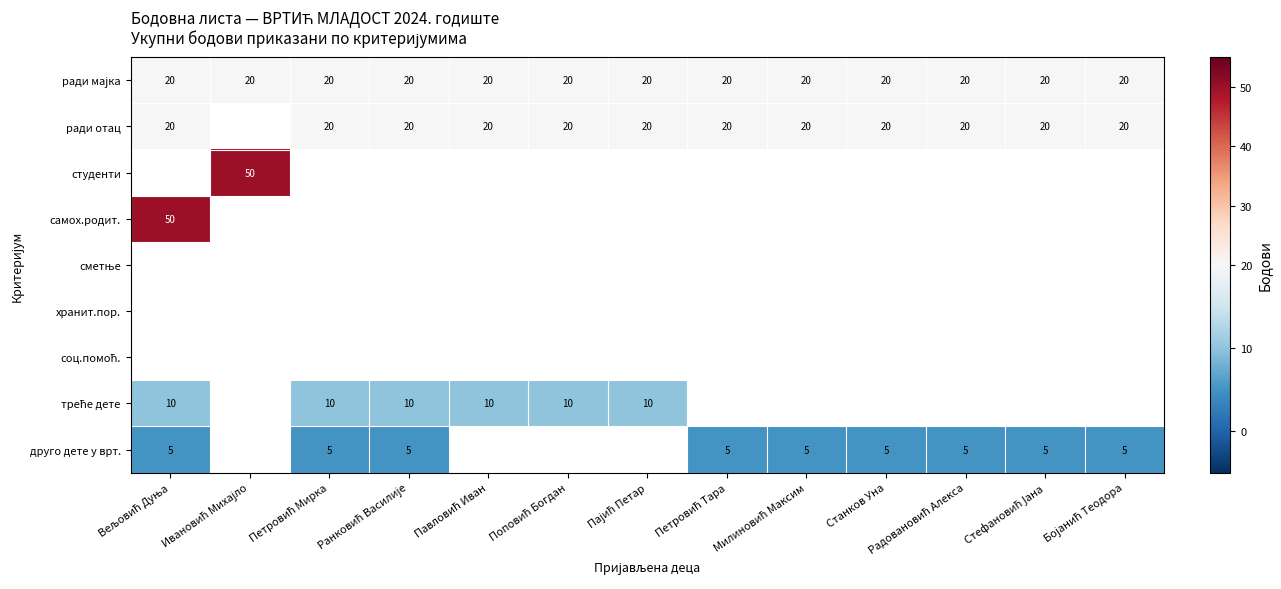

What is the minimum value shown in the chart?

5.0